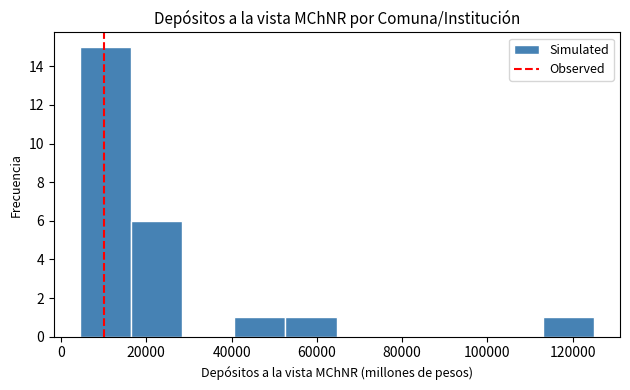

Over which range of the x-axis is the bar tallest?

4000 to 16000